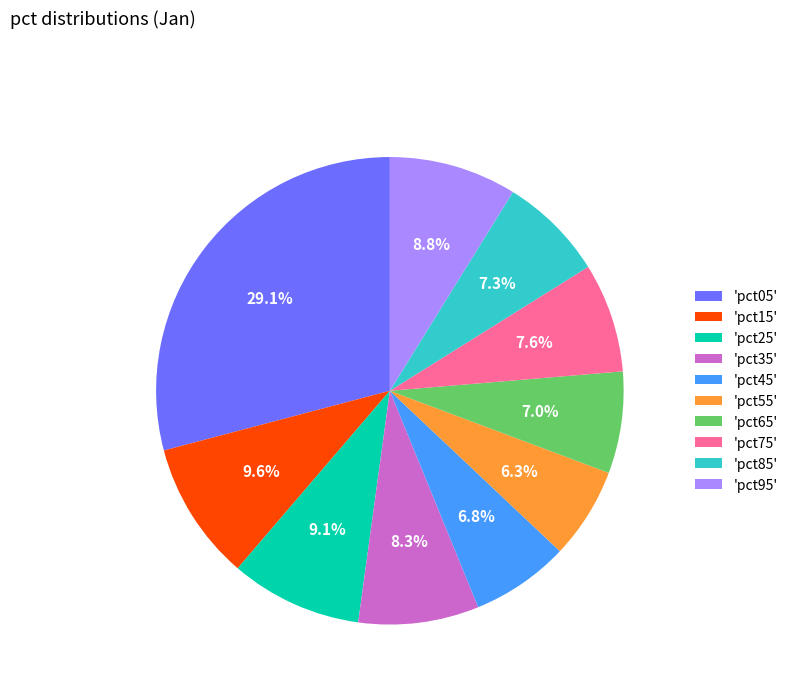

How much of the chart is everything except 'pct65'?

93.0%